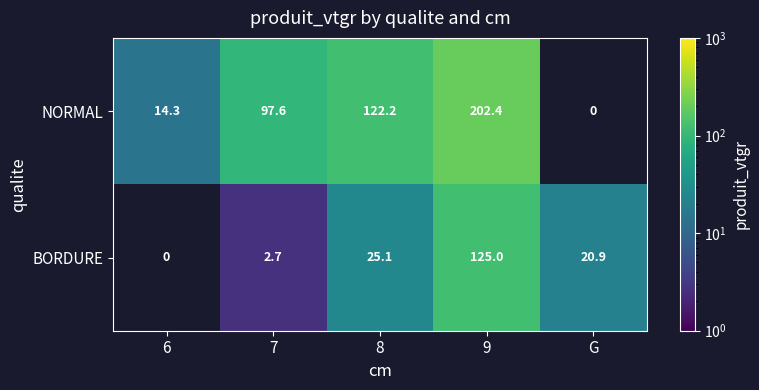

What is the total value across all series at 9?

327.4